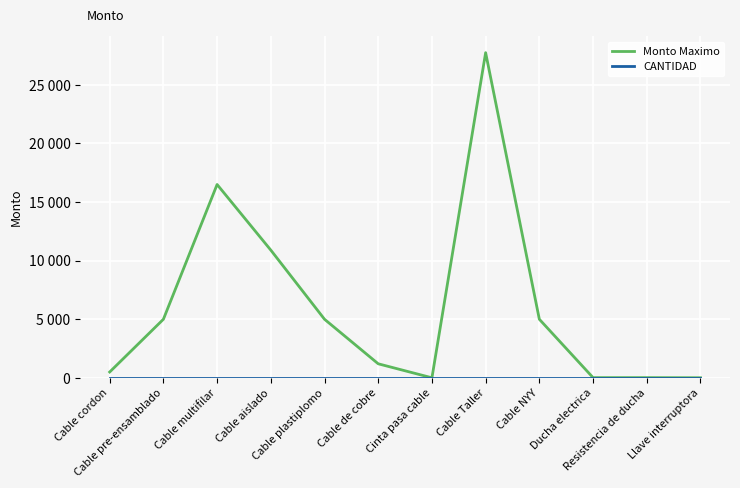

Does the chart display data point markers on the line(s)?

No